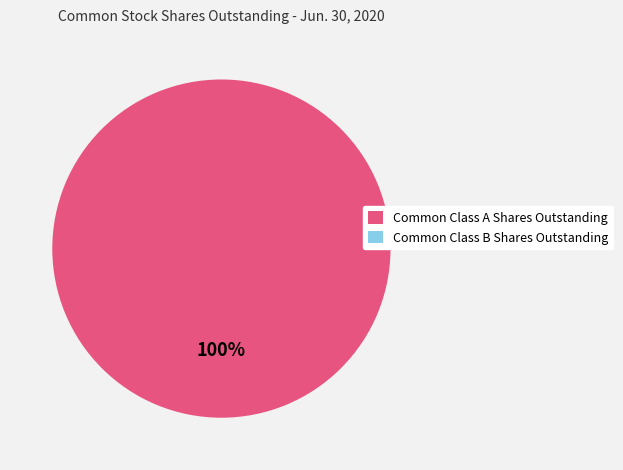

Which slice is the largest?

Common Class A Shares Outstanding